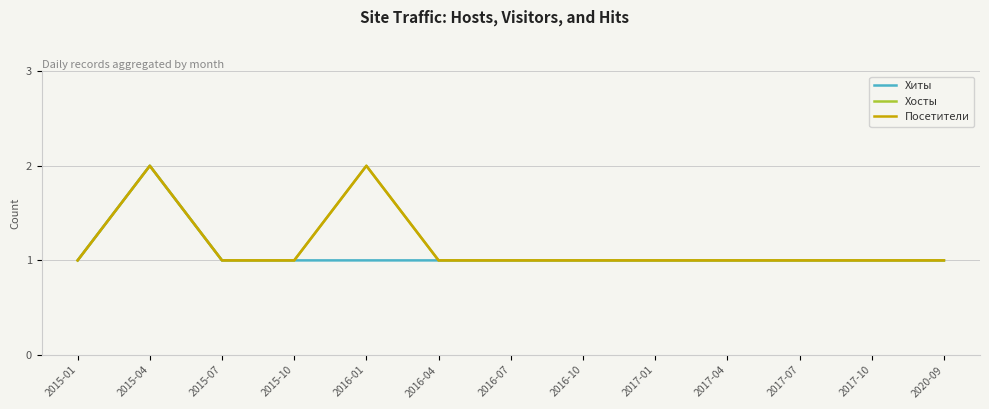

At how many categories does at least one series exceed 1?

2